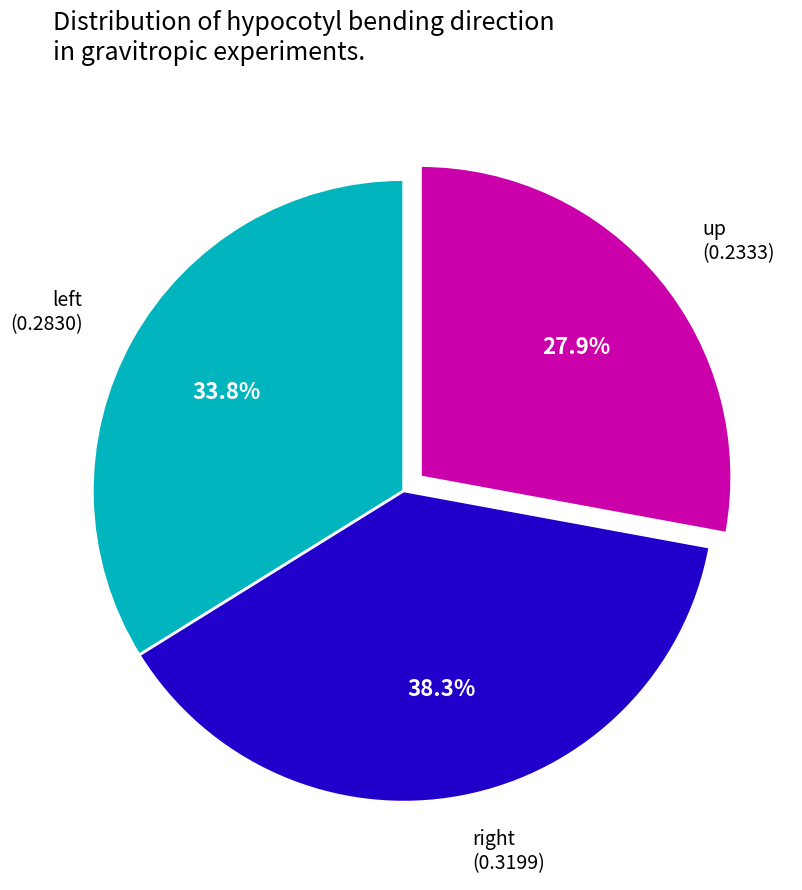

Which category has the smallest portion of the pie?

up